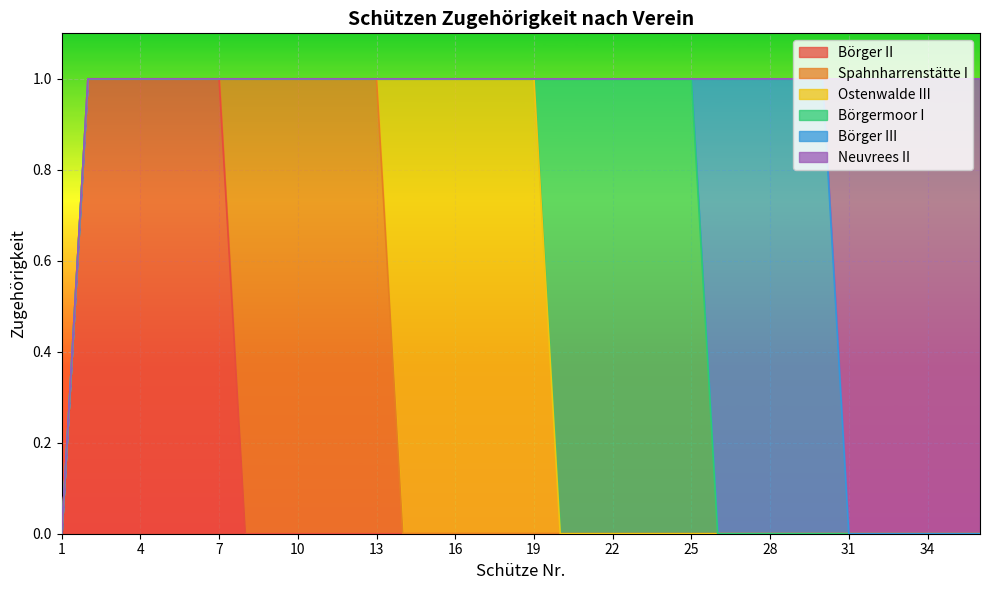

Does the chart display data point markers on the line(s)?

No